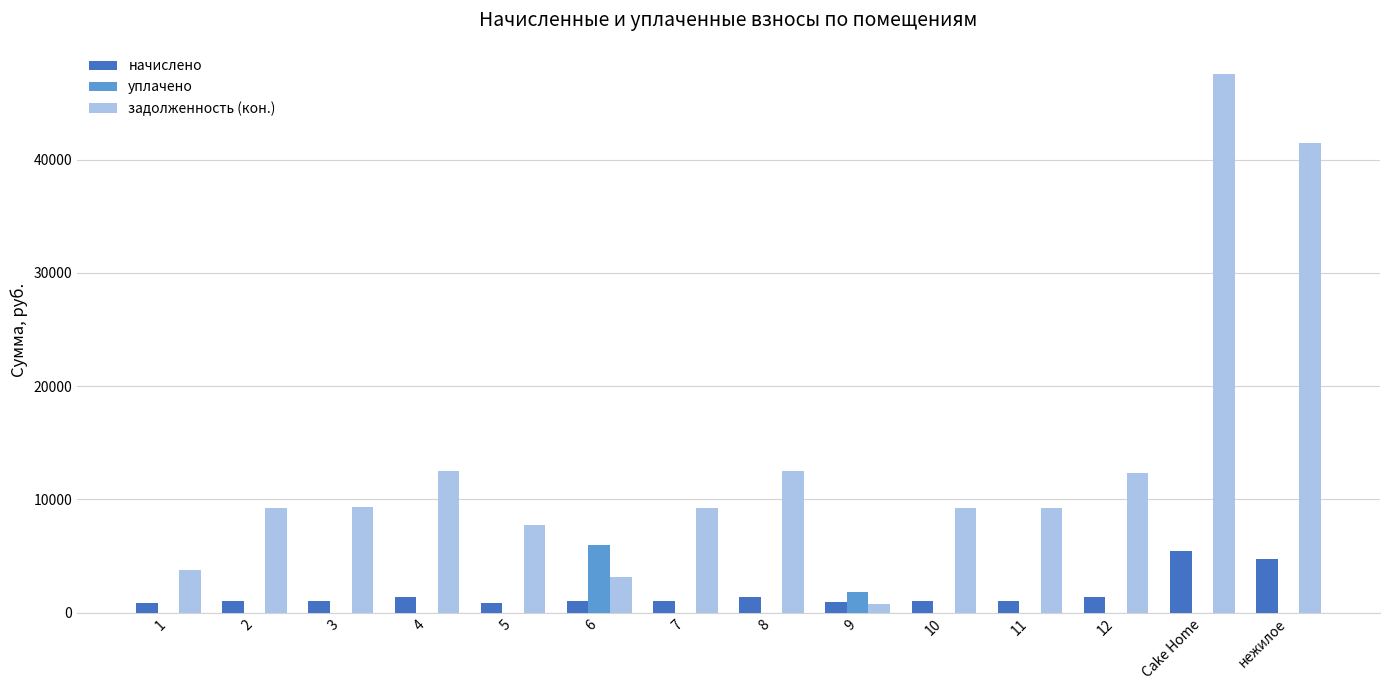

True or false: задолженность (кон.) has a value of 47583.9 at Cake Home.

True